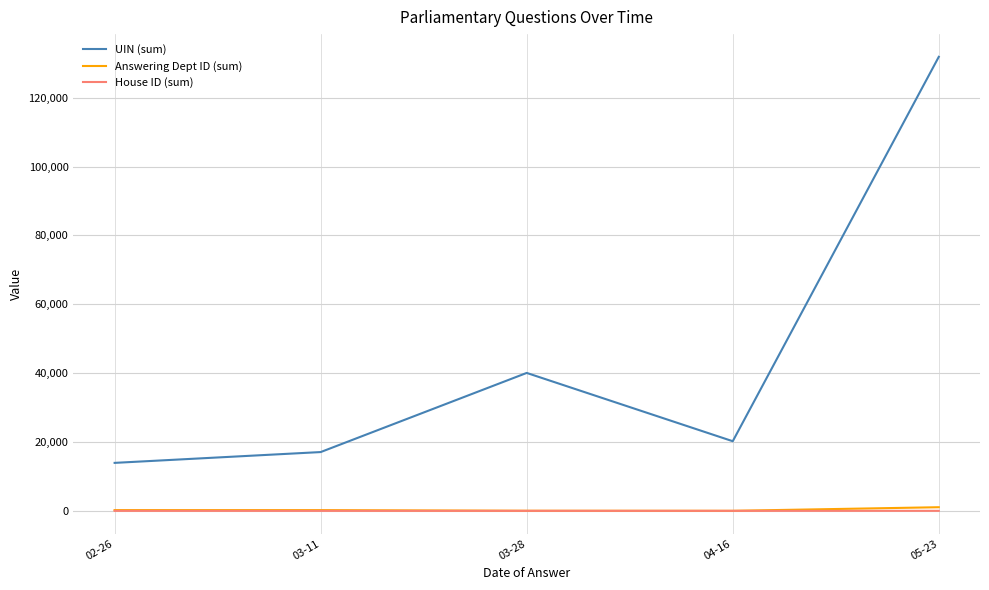

Is the value of UIN (sum) at 04-16 greater than the value of House ID (sum) at 03-11?

Yes